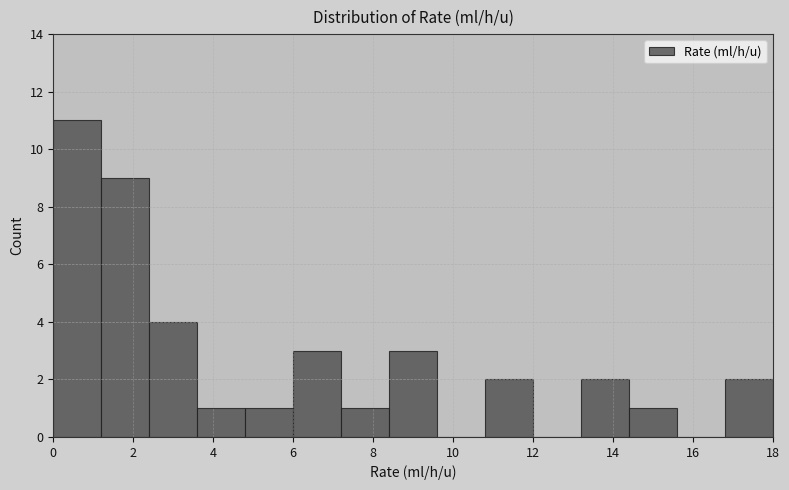

Reading left to right, transcribe this chart: for each bar, give the range it covers on the x-axis and its height. The values are not printed on the chart, so give them approximately, as read against the axis.

0.0 to 1.2: 11
1.2 to 2.4: 9
2.4 to 3.6: 4
3.6 to 4.8: 1
4.8 to 6.0: 1
6.0 to 7.2: 3
7.2 to 8.4: 1
8.4 to 9.6: 3
9.6 to 10.8: 0
10.8 to 12.0: 2
12.0 to 13.2: 0
13.2 to 14.4: 2
14.4 to 15.6: 1
15.6 to 16.8: 0
16.8 to 18.0: 2